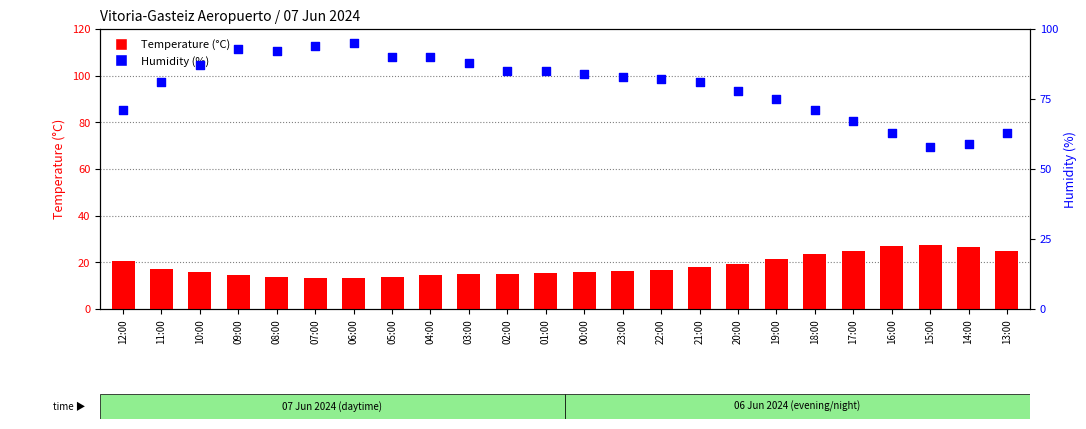

Which series reaches the maximum Y coordinate?

Humidity (%)